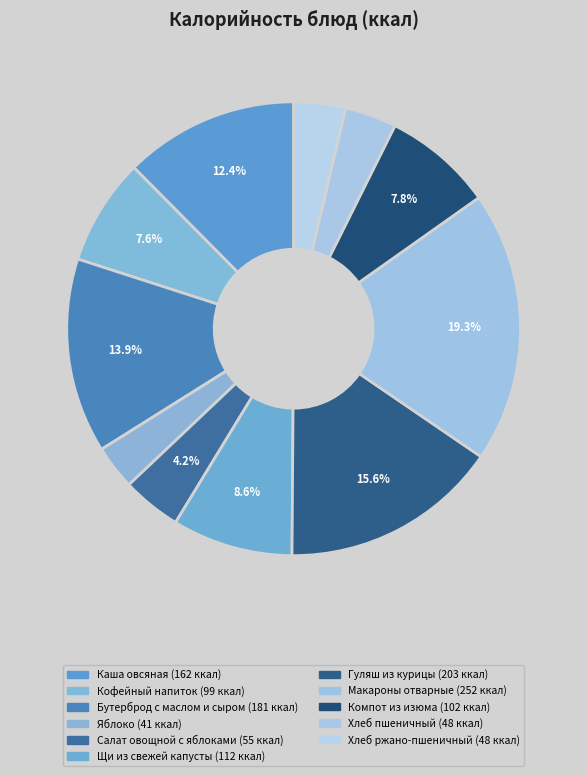

What is the smallest slice in the pie chart?

Яблоко